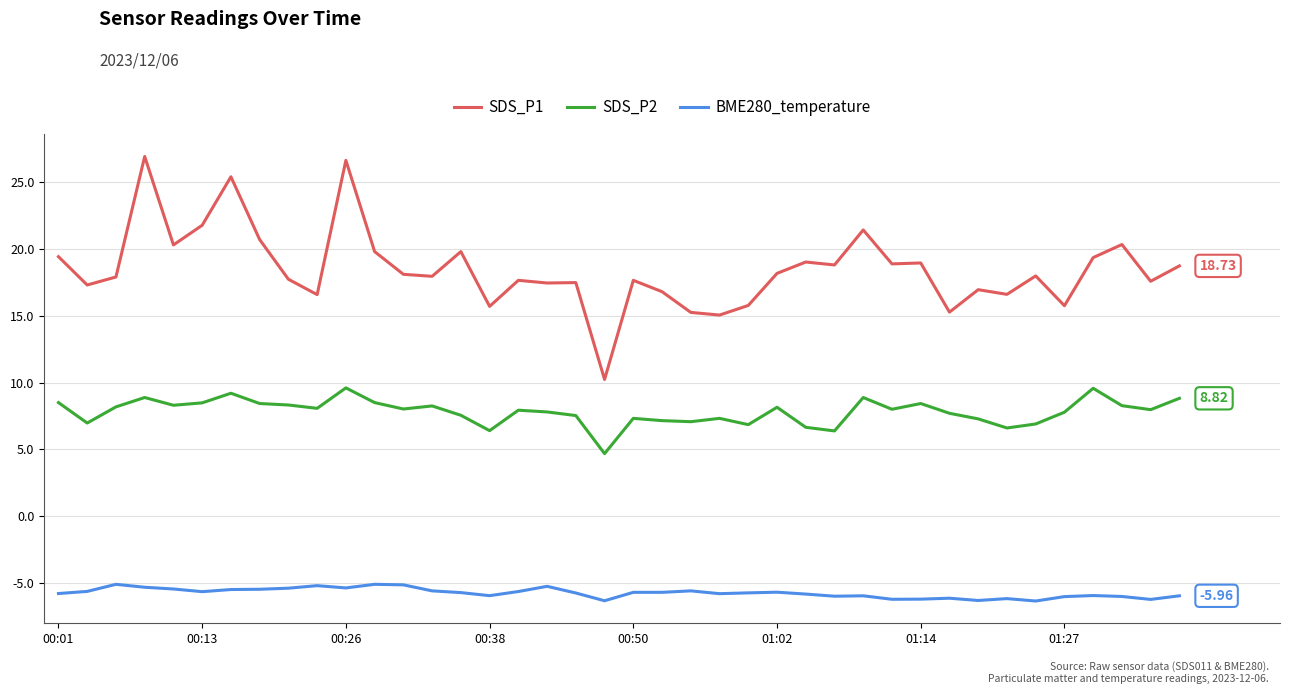

Rank the series by their average value, from highest to lowest.

SDS_P1, SDS_P2, BME280_temperature